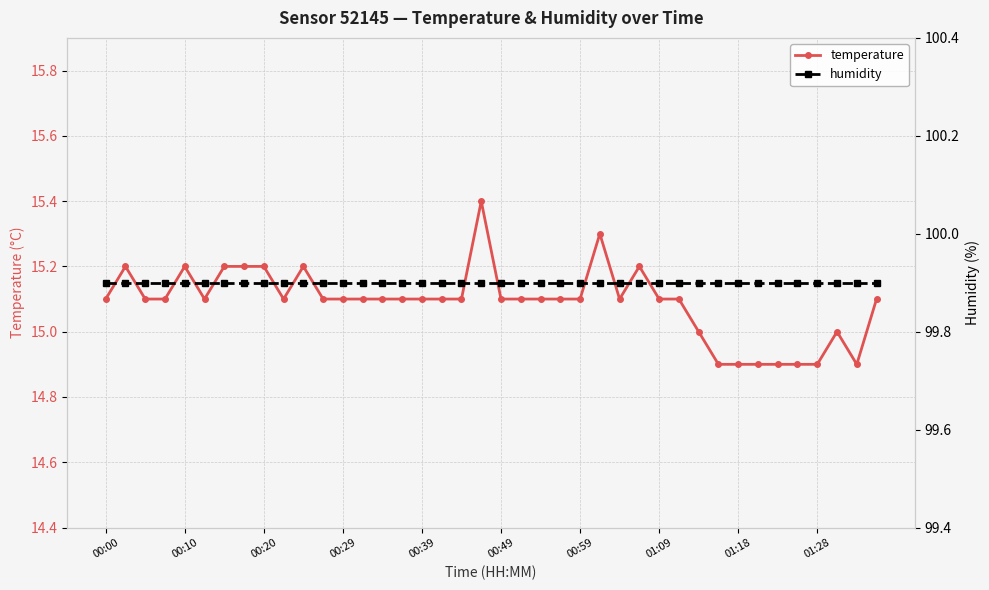

At which category does the chart reach its minimum across all series?

31